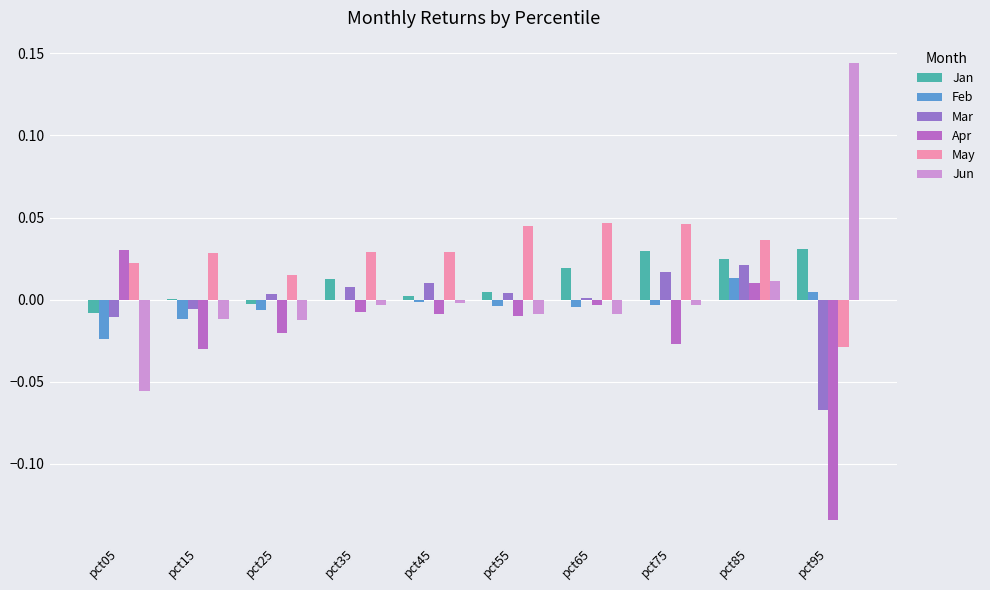

How many distinct data groups are displayed?

6